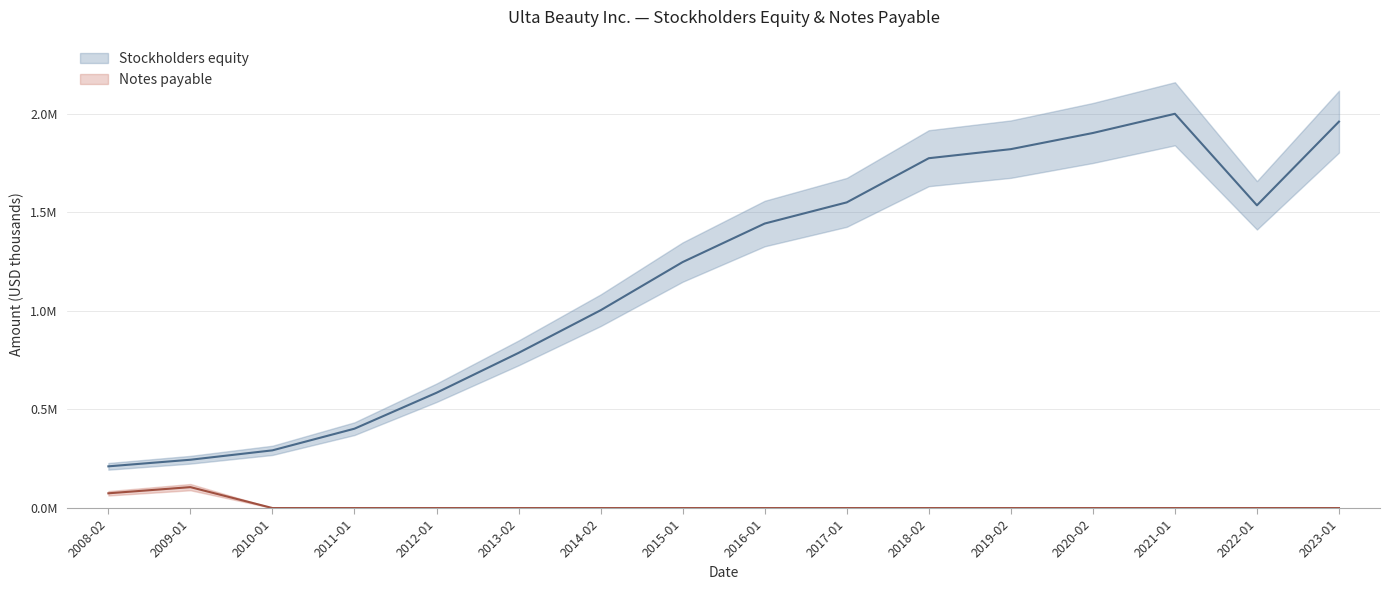

At which label does Stockholders equity first exceed 1442886?

2017-01